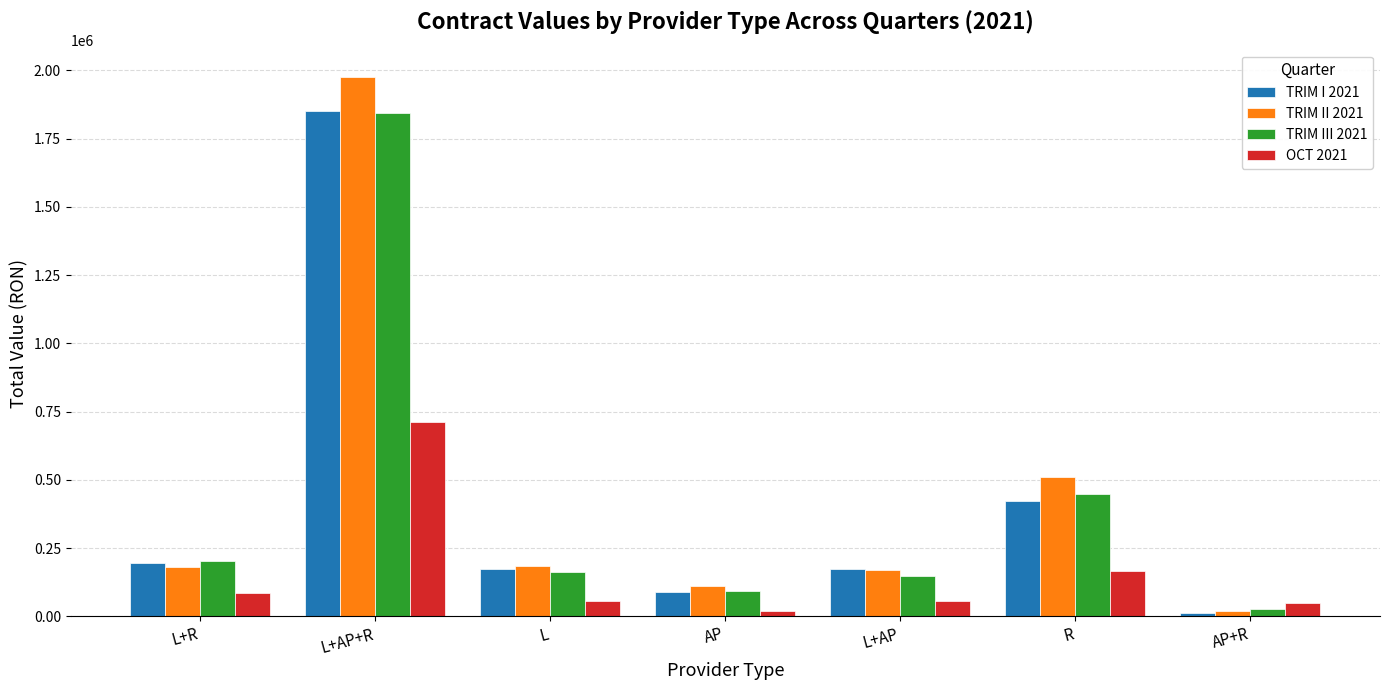

Is it true that TRIM III 2021 equals 447143.4 at R?

True